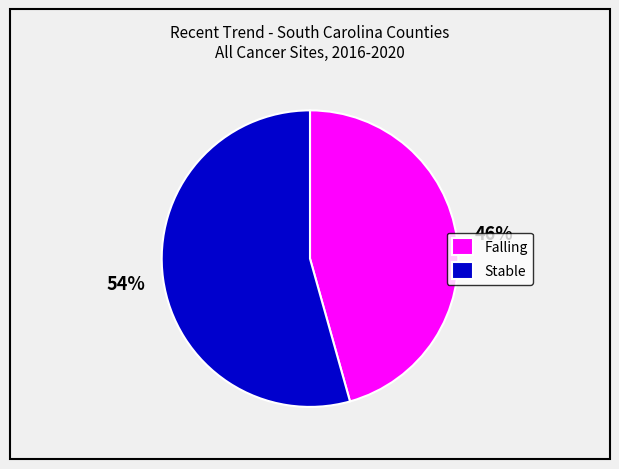

To the nearest percent, what is the average slice percentage?

50%